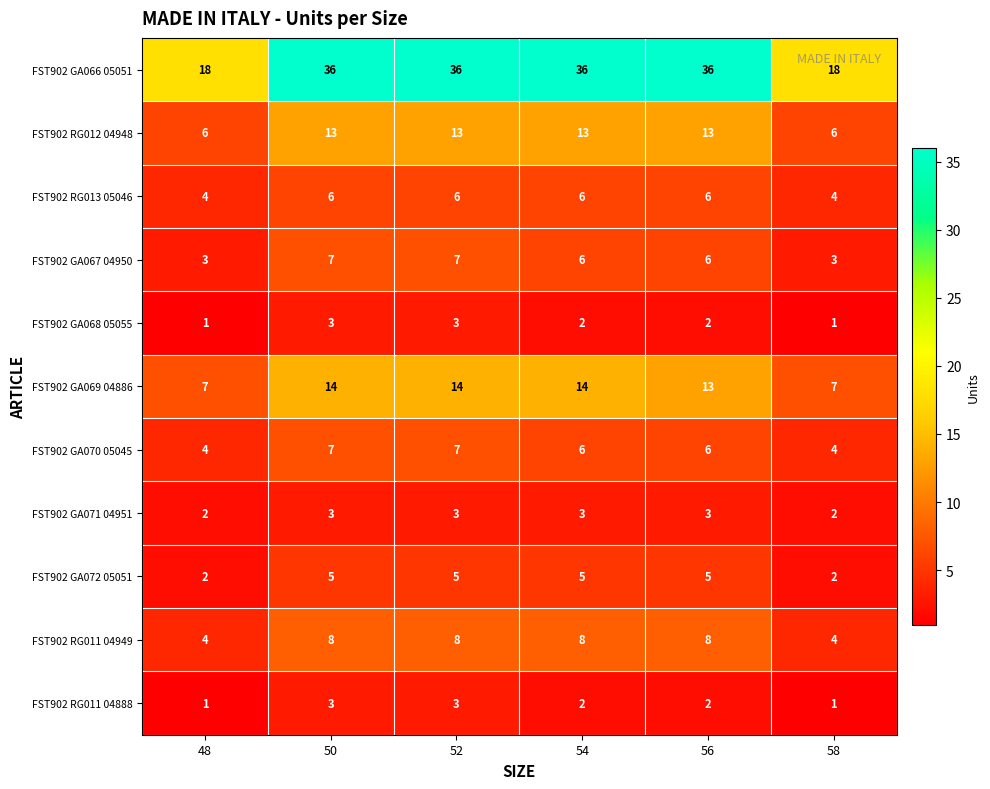

How many distinct data groups are displayed?

11